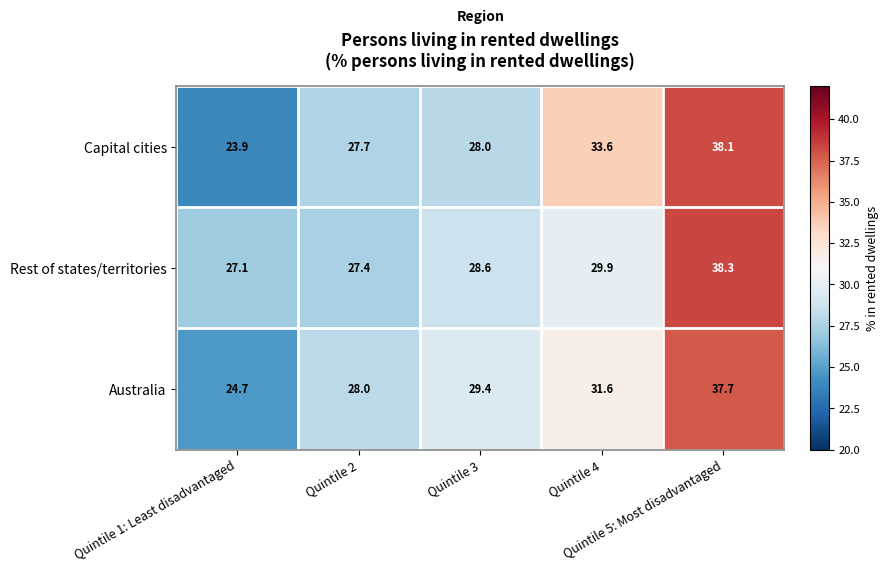

At Quintile 4, list the series in order from smallest to largest.

Rest of states/territories, Australia, Capital cities